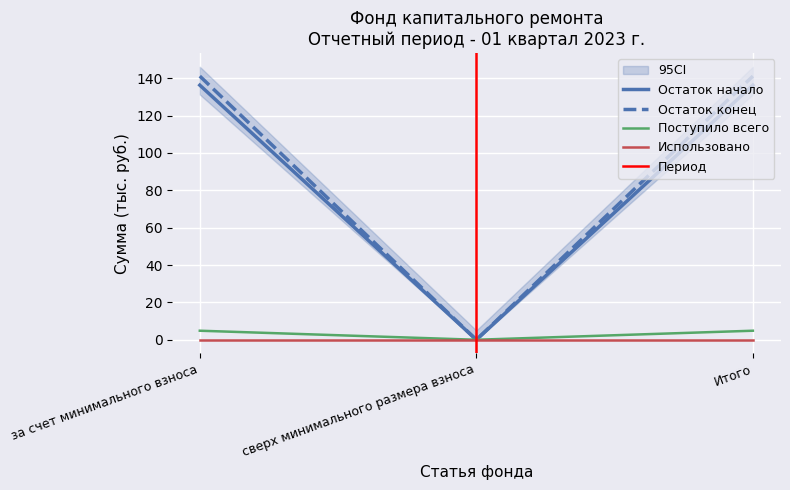

Is it true that Остаток начало equals 85.6 at сверх минимального размера взноса?

False